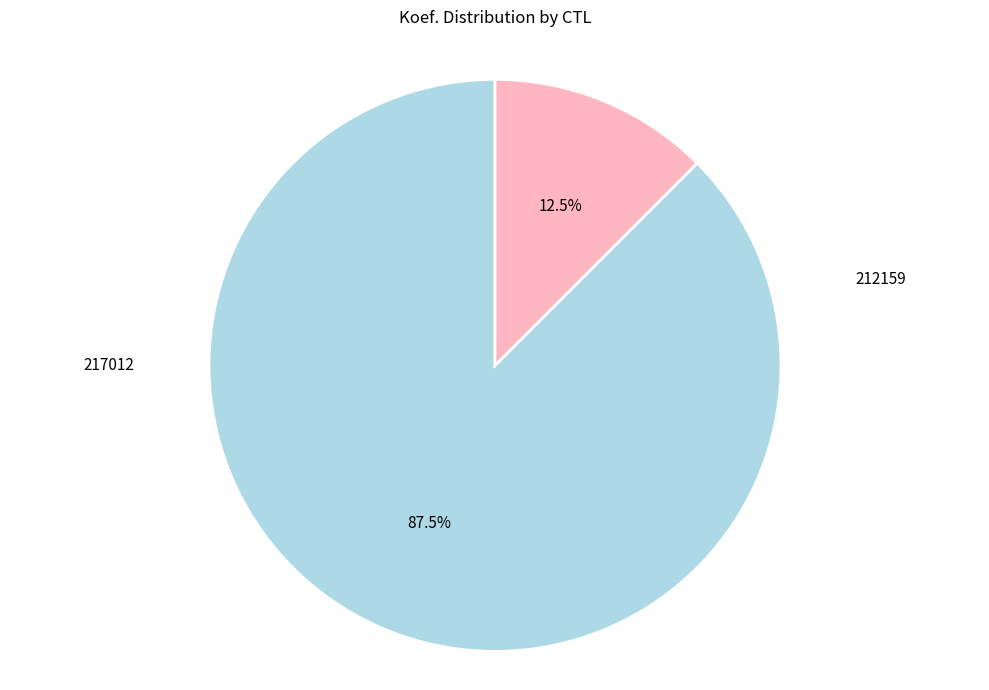

Is there a majority slice in this chart?

Yes